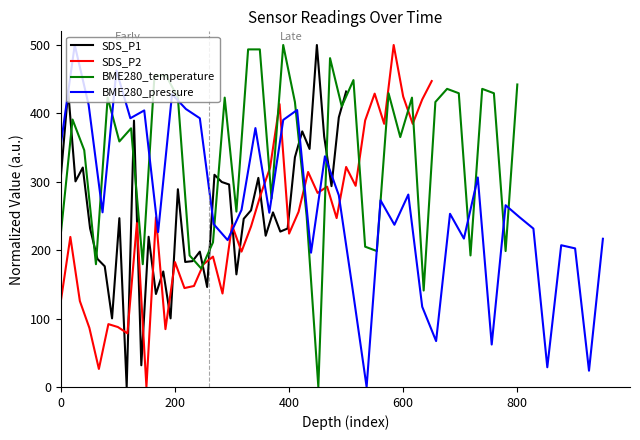

How many values in the SDS_P2 series are below 239?

20